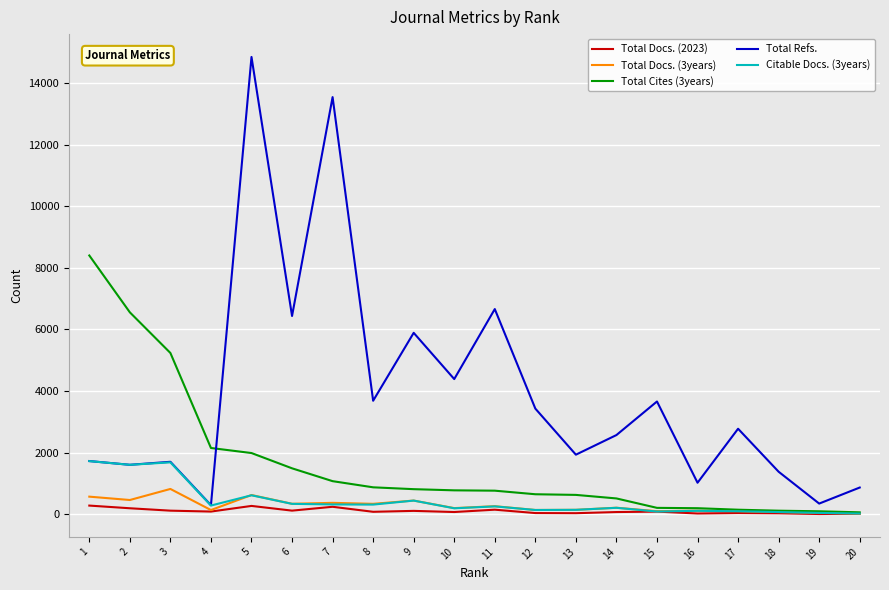

What are all the series names shown in the legend?

Total Docs. (2023), Total Docs. (3years), Total Cites (3years), Total Refs., Citable Docs. (3years)